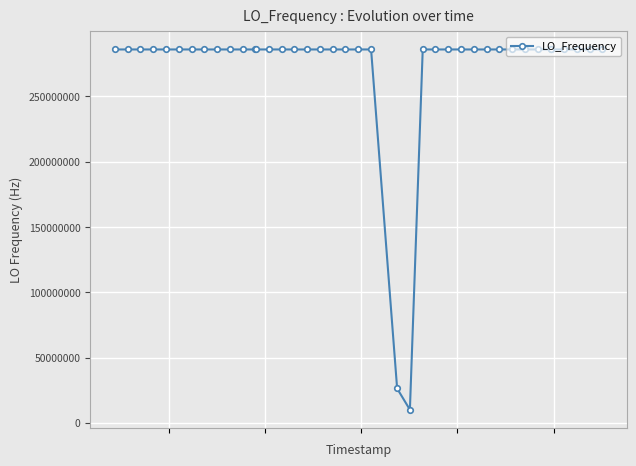

Is this an area chart (filled region under the line)?

No